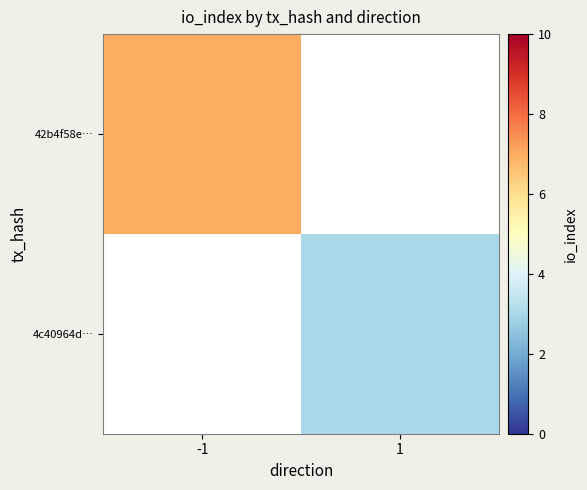

What is the highest value of the 42b4f58e… series?

7.0